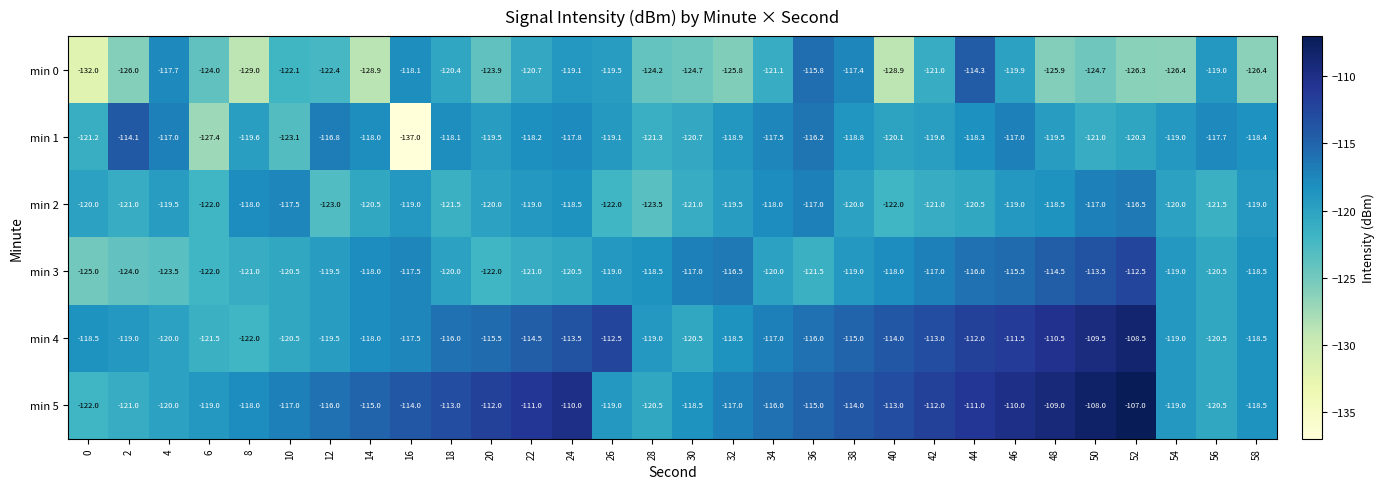

The value of min 2 at 52 is -189.9. True or false?

False